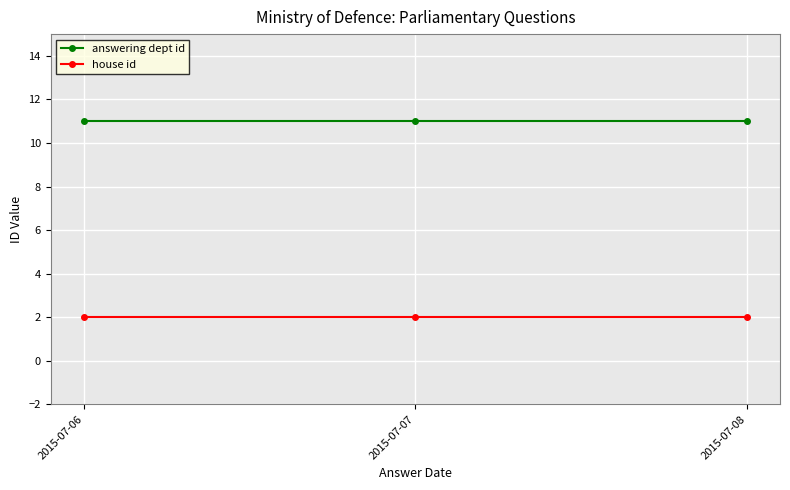

What is the spread (max minus min) of values at 2015-07-06?

9